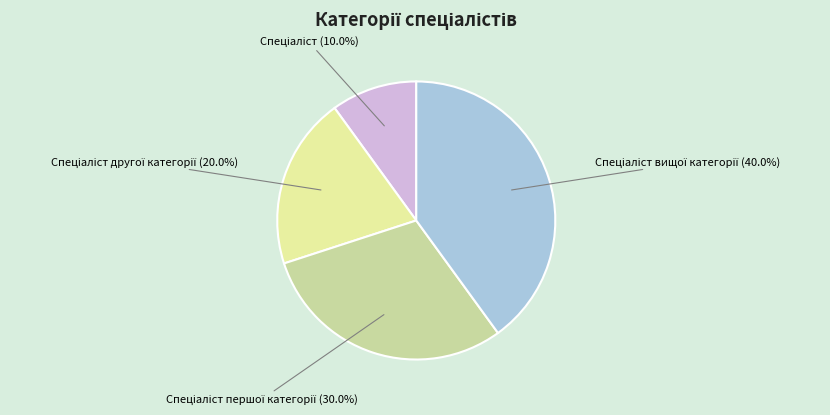

Is there a majority slice in this chart?

No